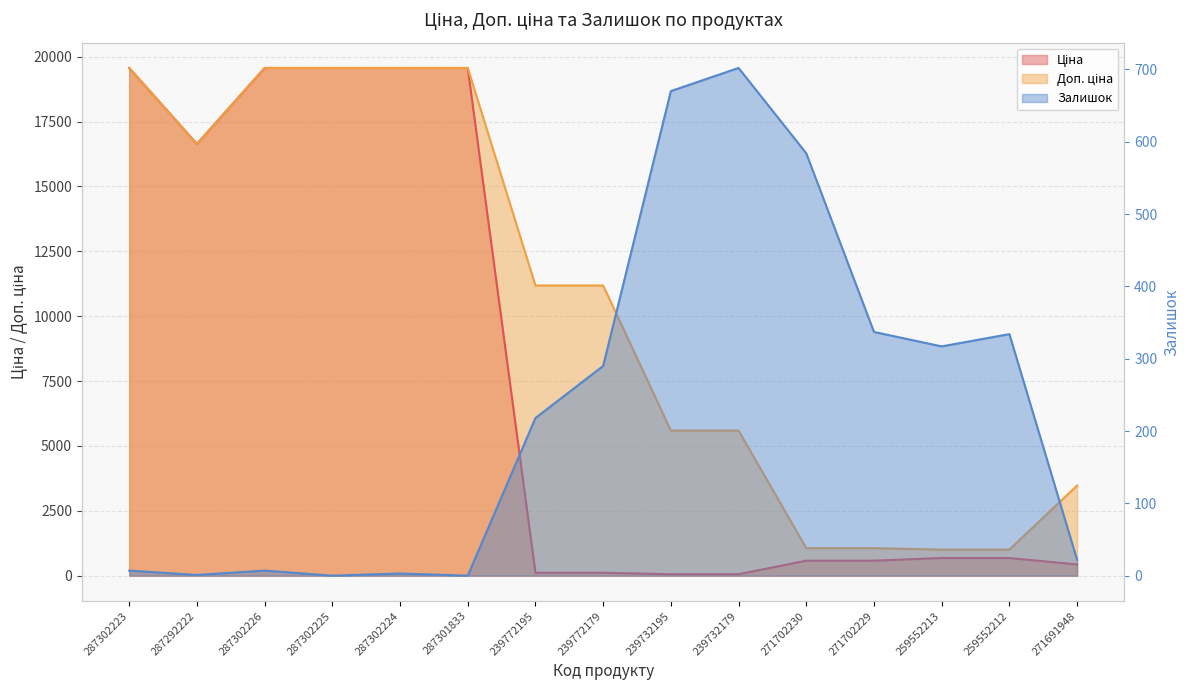

At how many categories does at least one series exceed 3267?

11